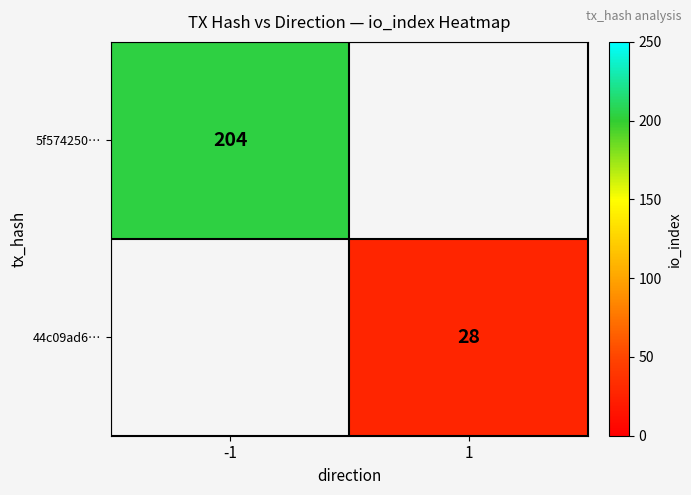

The value of 5f574250… at -1 is 349. True or false?

False